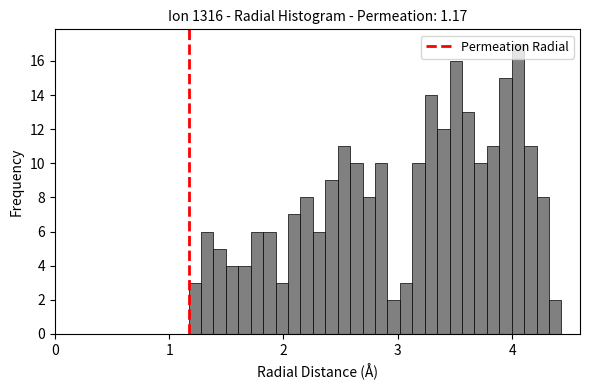

Read against the x-axis, roughly where is the centre of the tallest bar?

4.0